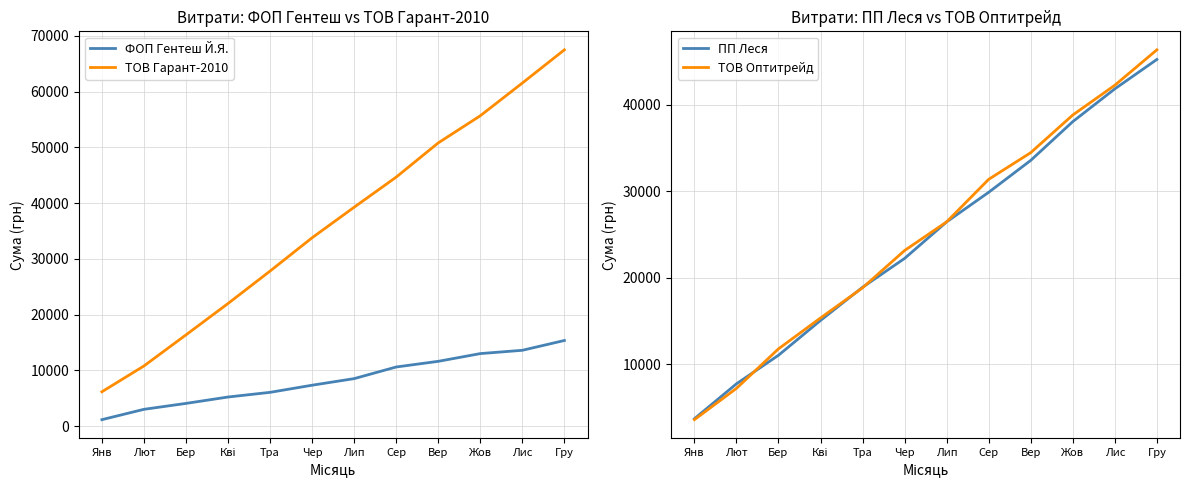

Which series has the largest range (max minus min)?

ТОВ Гарант-2010